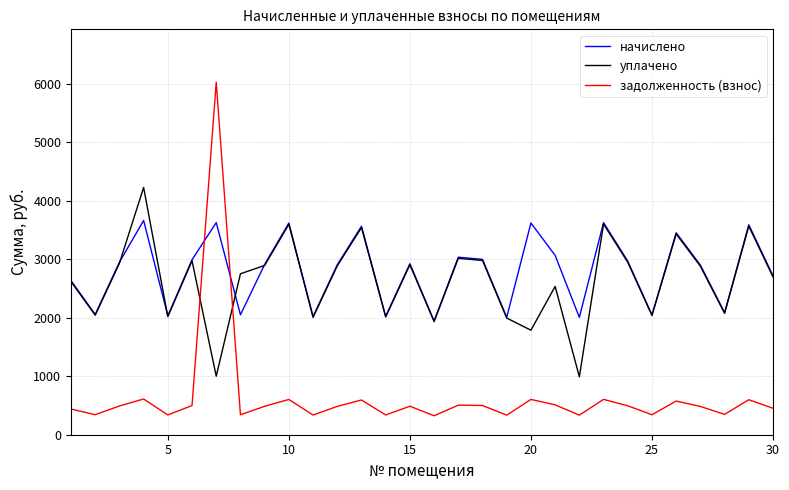

What is the difference between the maximum and minimum values in the начислено series?

1717.5